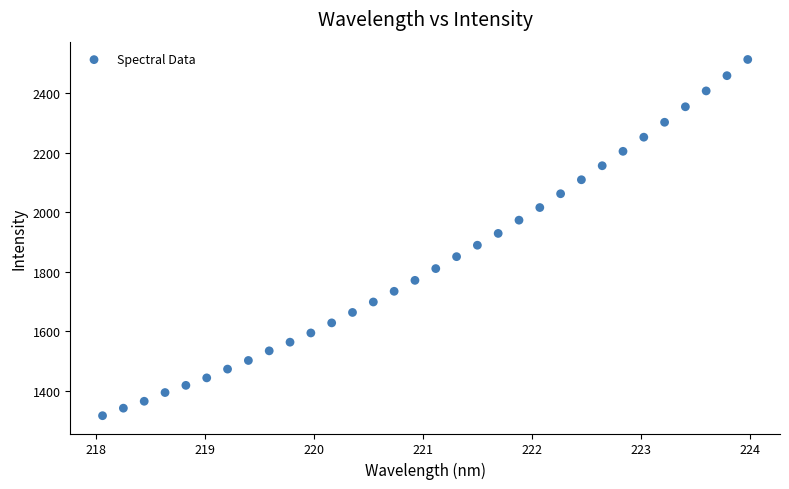

What is the range of X values (max minus min)?

5.9